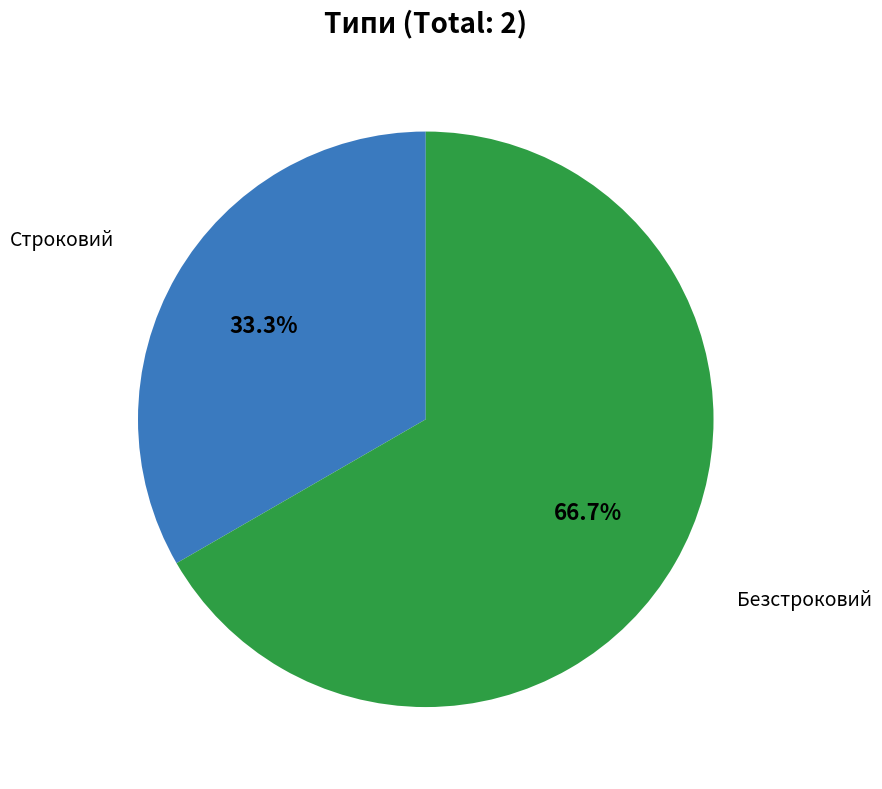

Is there a majority slice in this chart?

Yes